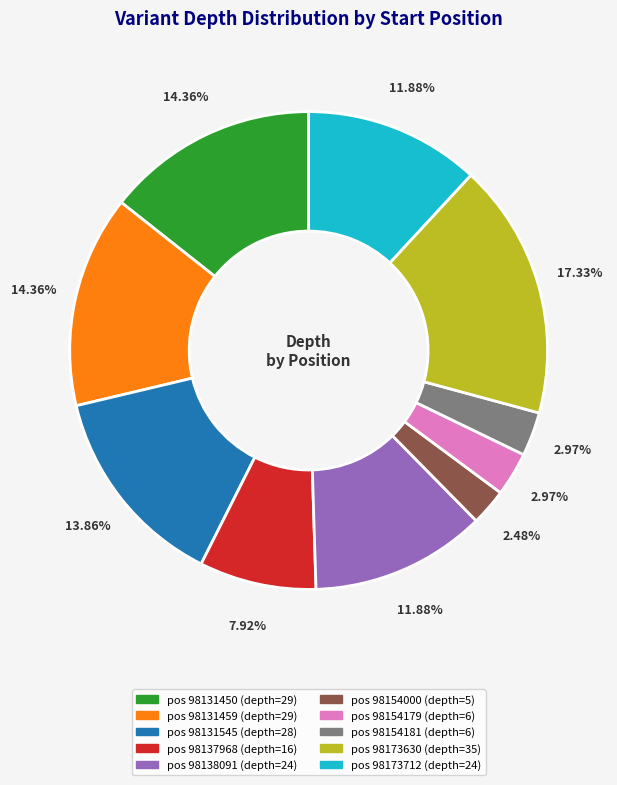

Is there any slice that represents more than half of the pie?

No